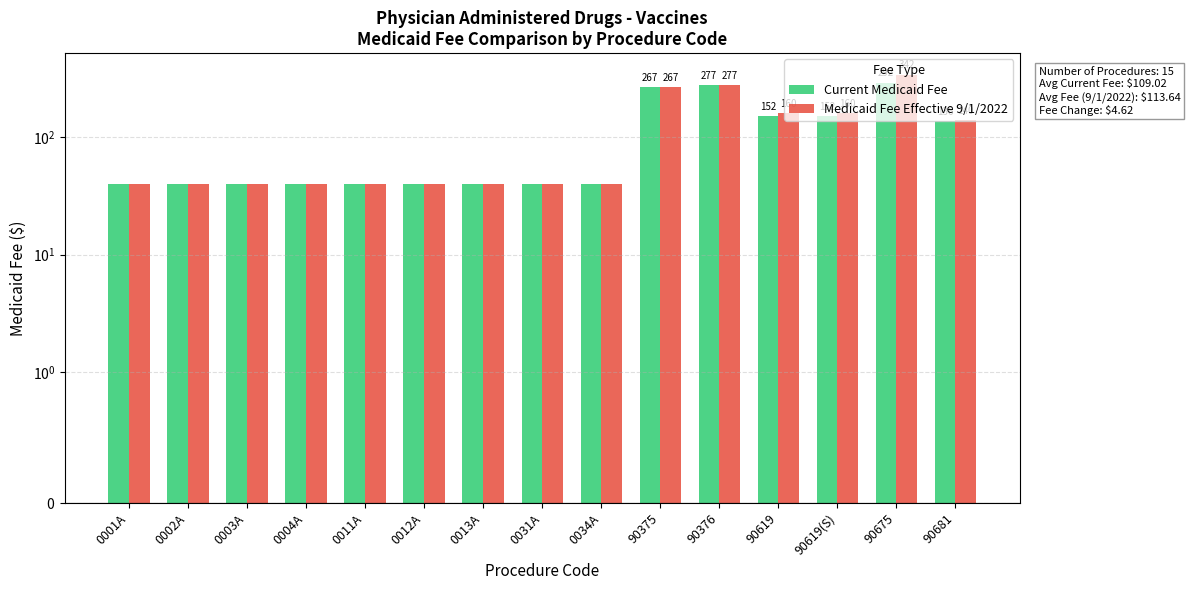

Rank the series by their maximum value, from lowest to highest.

Current Medicaid Fee, Medicaid Fee Effective 9/1/2022